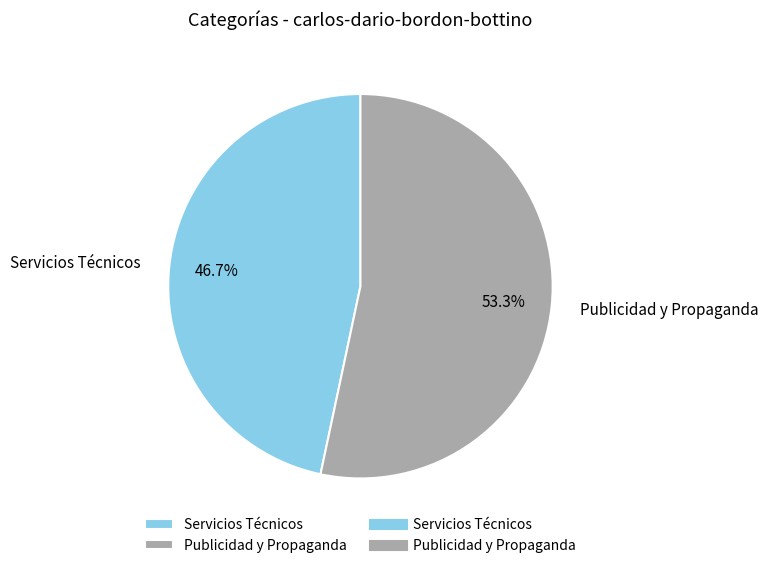

What is the total percentage of Publicidad y Propaganda and Servicios Técnicos?

100.0%